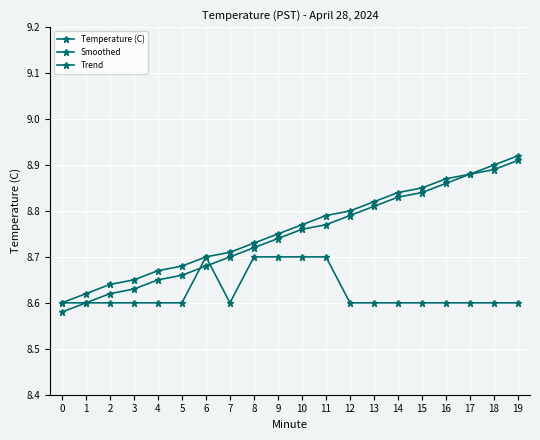

Does the chart have visible grid lines?

Yes